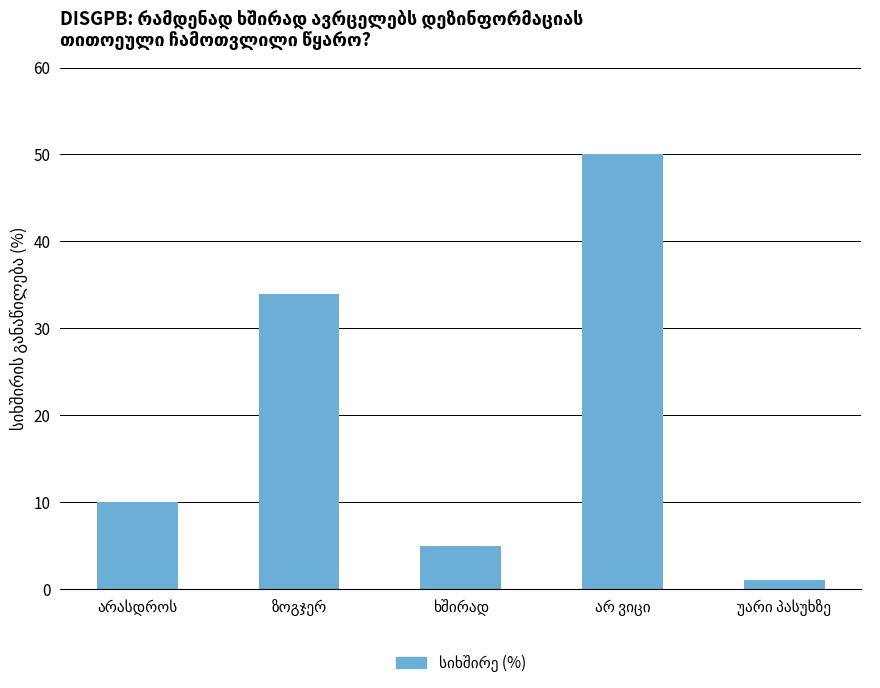

Count the number of categories in the chart.

5